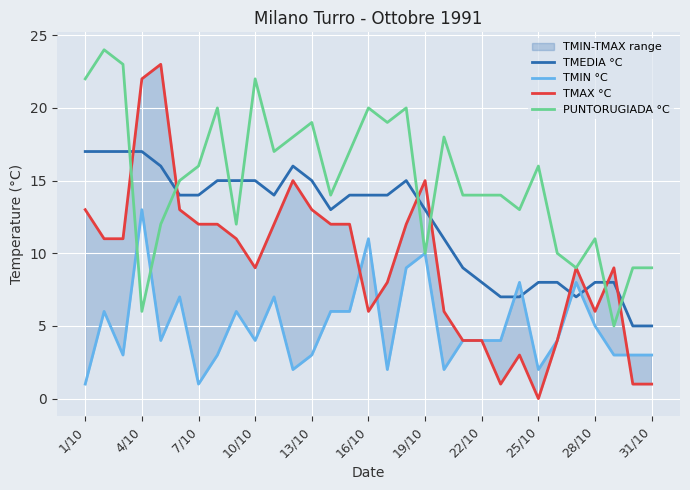

The value of PUNTORUGIADA °C at 13/10 is 19. True or false?

True